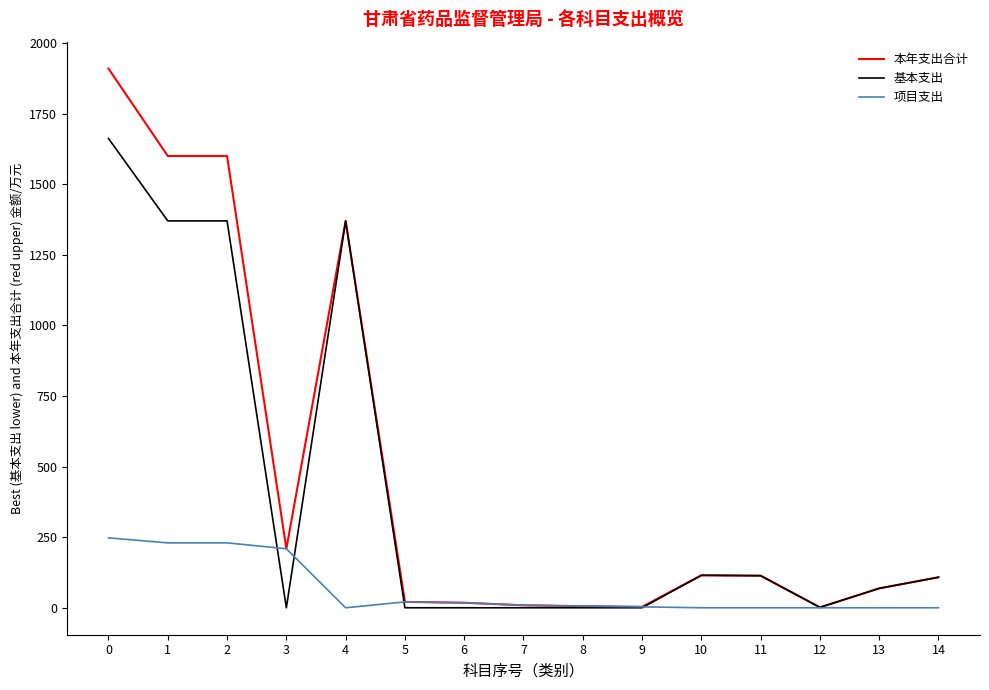

Is it true that 基本支出 equals 936.2 at 2?

False